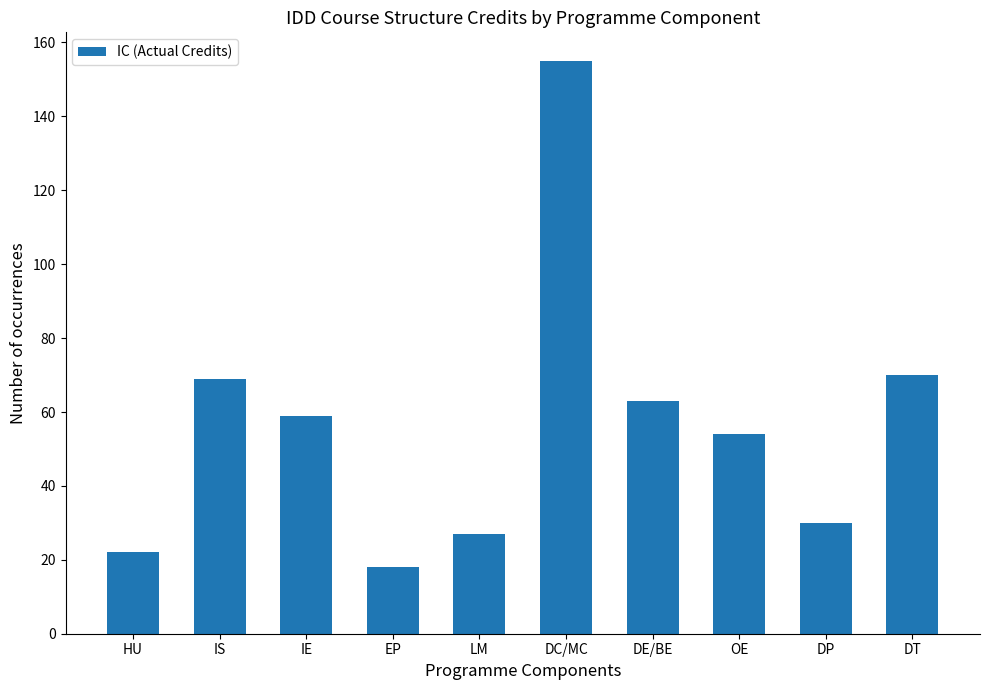

What is the value of the 7th bar from the left?

63